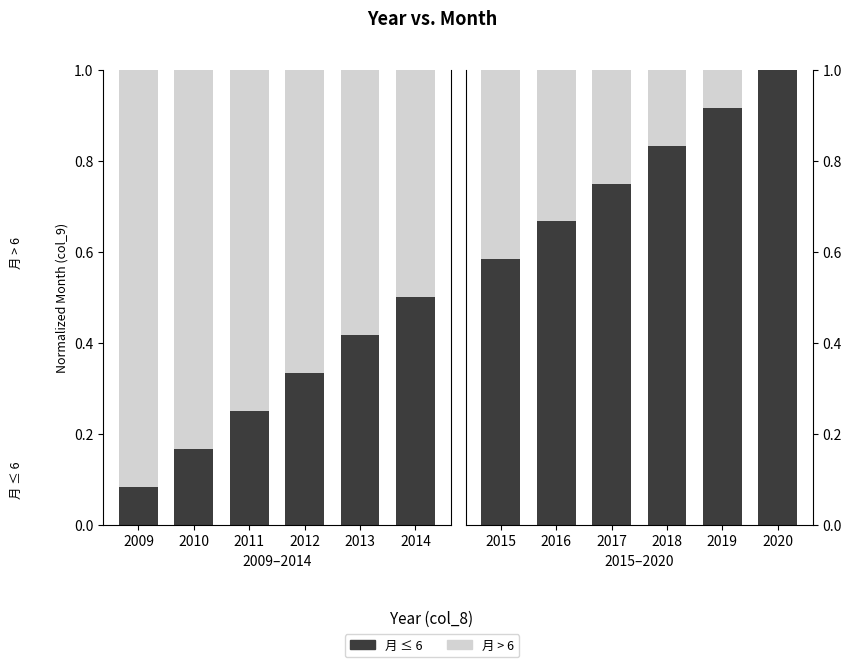

Between 2020 and 2016, which is larger?

2020